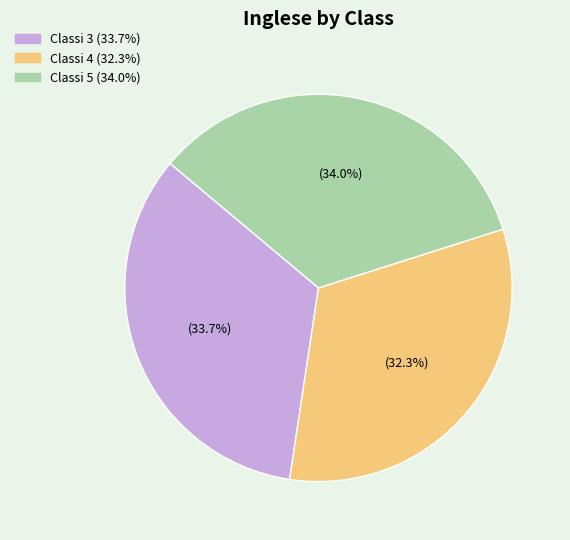

True or false: Classi 4 accounts for 45% of the total.

False